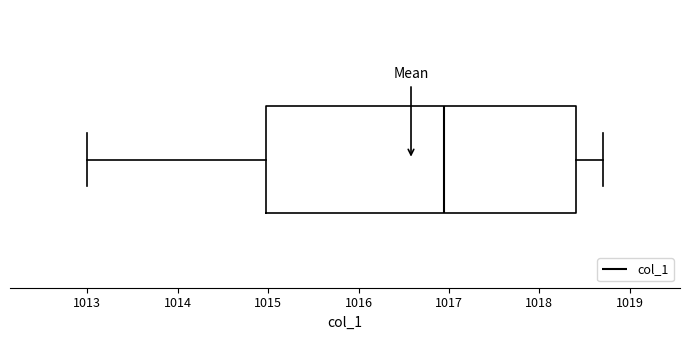

Transcribe this box plot: give where the median line is, the range the box spans, and where the two whiskers end, as read against the x-axis. The values are not printed on the chart, so give them approximately, as read against the axis.

median 1017.0, box 1015.0 to 1018.4, whiskers 1013.0 to 1018.7